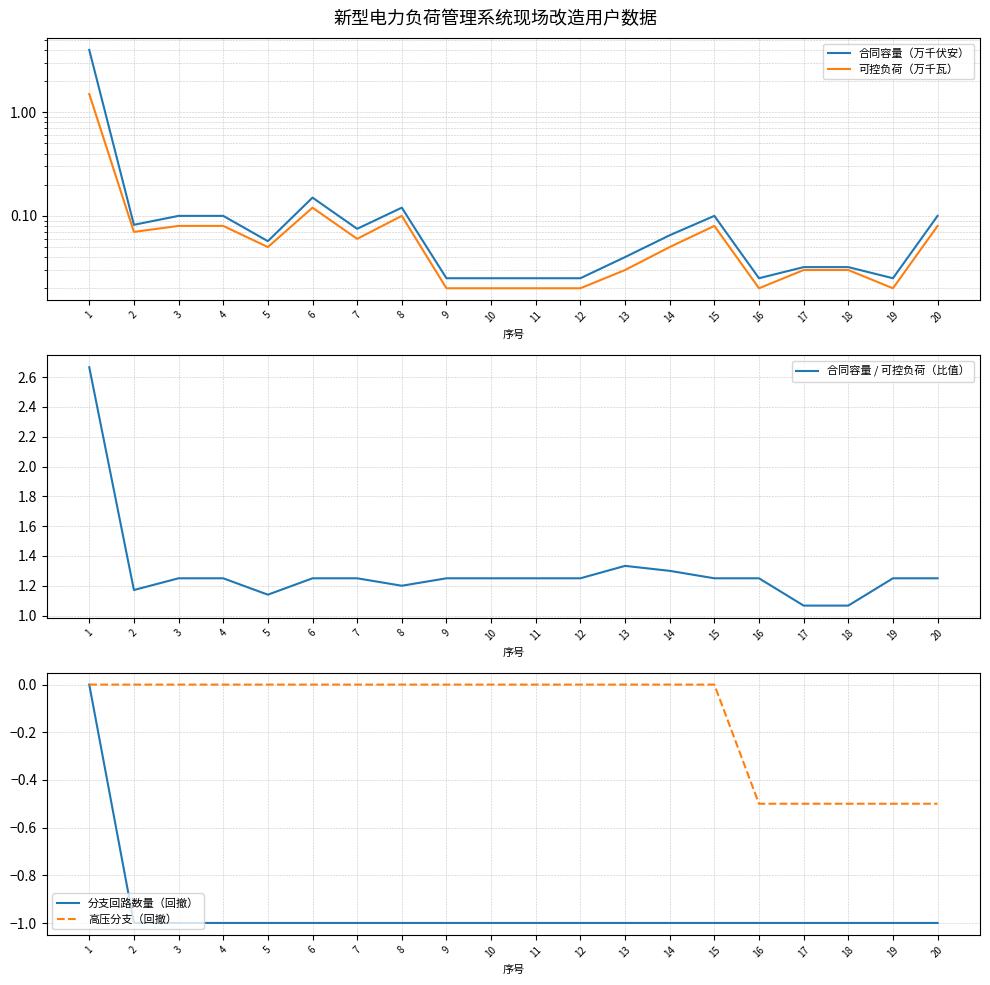

Reading left to right, transcribe all the data shown in this chart.

合同容量（万千伏安）: 4.0	0.1	0.1	0.1	0.1	0.1	0.1	0.1	0.0	0.0	0.0	0.0	0.0	0.1	0.1	0.0	0.0	0.0	0.0	0.1
可控负荷（万千瓦）: 1.5	0.1	0.1	0.1	0.1	0.1	0.1	0.1	0.0	0.0	0.0	0.0	0.0	0.1	0.1	0.0	0.0	0.0	0.0	0.1
合同容量 / 可控负荷（比值）: 2.7	1.2	1.2	1.2	1.1	1.2	1.2	1.2	1.2	1.2	1.2	1.2	1.3	1.3	1.2	1.2	1.1	1.1	1.2	1.2
分支回路数量（回撤）: 0.0	-1.0	-1.0	-1.0	-1.0	-1.0	-1.0	-1.0	-1.0	-1.0	-1.0	-1.0	-1.0	-1.0	-1.0	-1.0	-1.0	-1.0	-1.0	-1.0
高压分支（回撤）: 0.0	0.0	0.0	0.0	0.0	0.0	0.0	0.0	0.0	0.0	0.0	0.0	0.0	0.0	0.0	-0.5	-0.5	-0.5	-0.5	-0.5